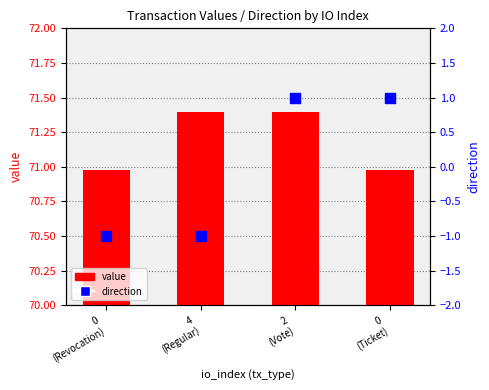

Which series has the largest Y range (max minus min)?

direction